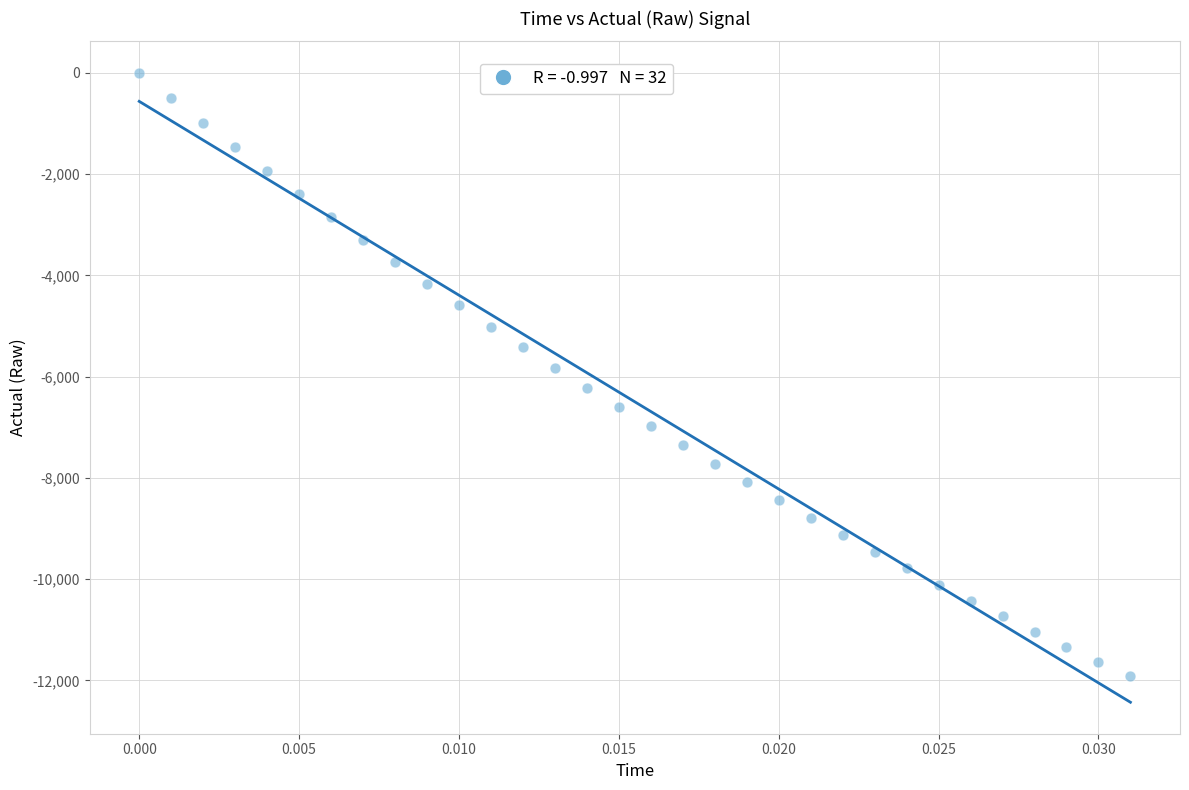

What is the range of Y values (max minus min)?

11912.9